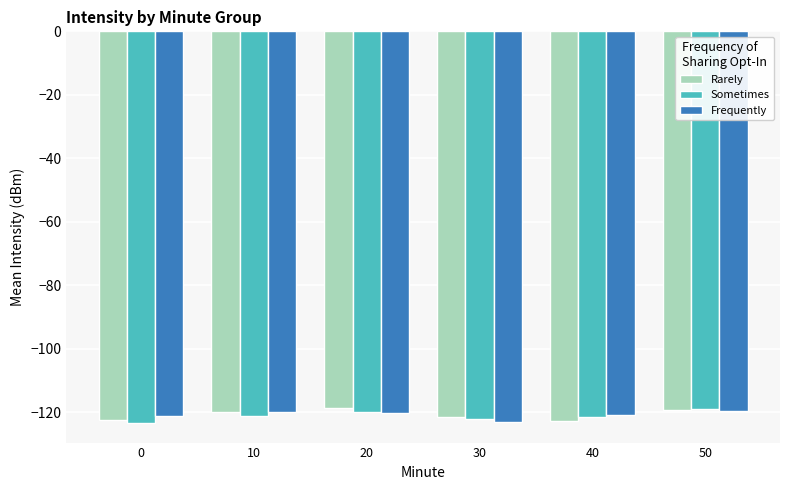

What is the difference between the maximum and minimum values in the Frequently series?

3.6